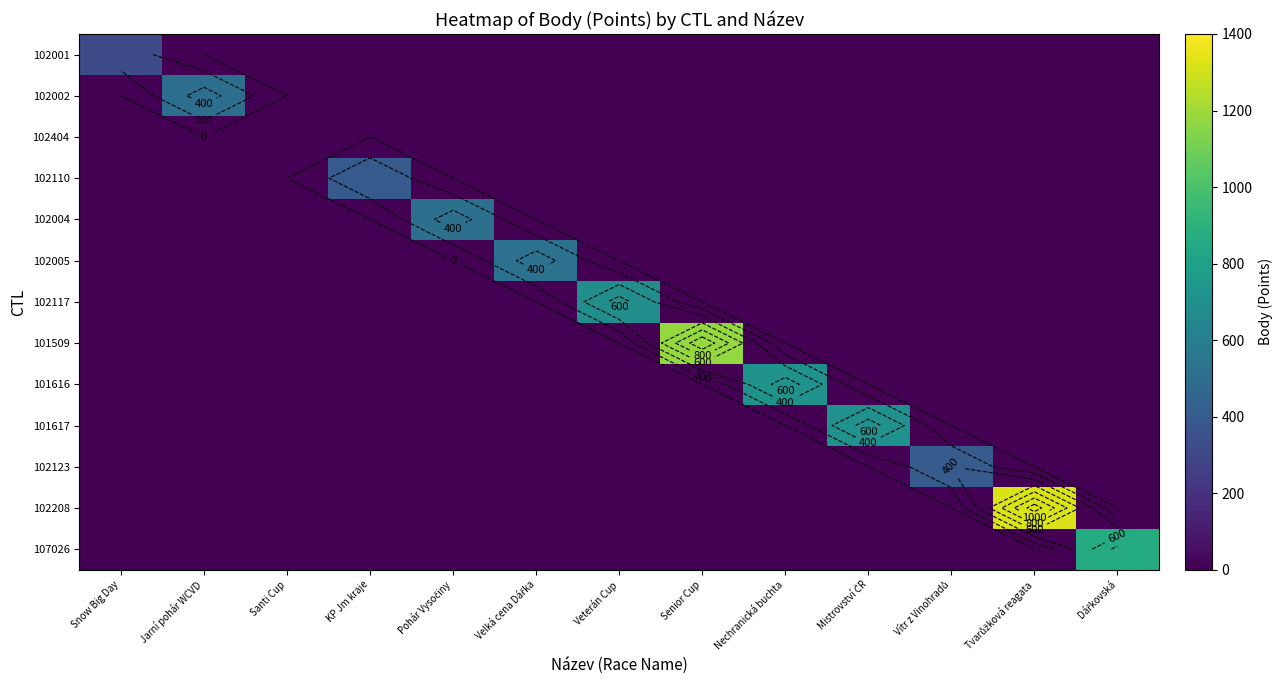

Which series changed the most between Velká cena Dářka and Mistrovství ČR?

101617